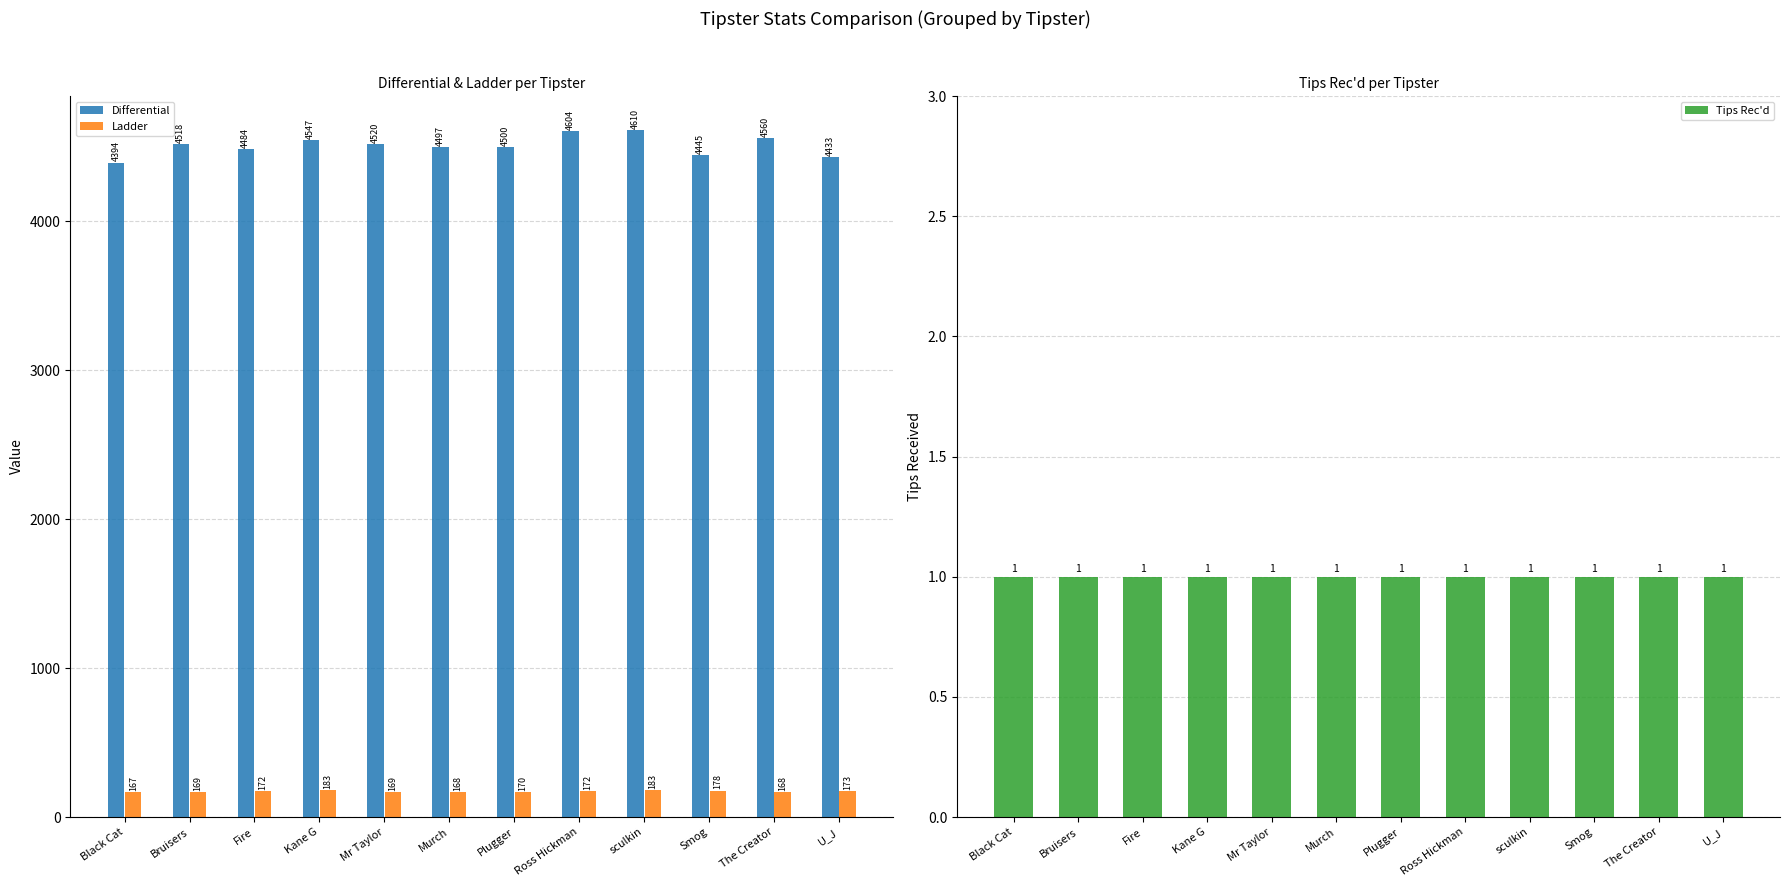

Does the chart contain stacked bars?

No